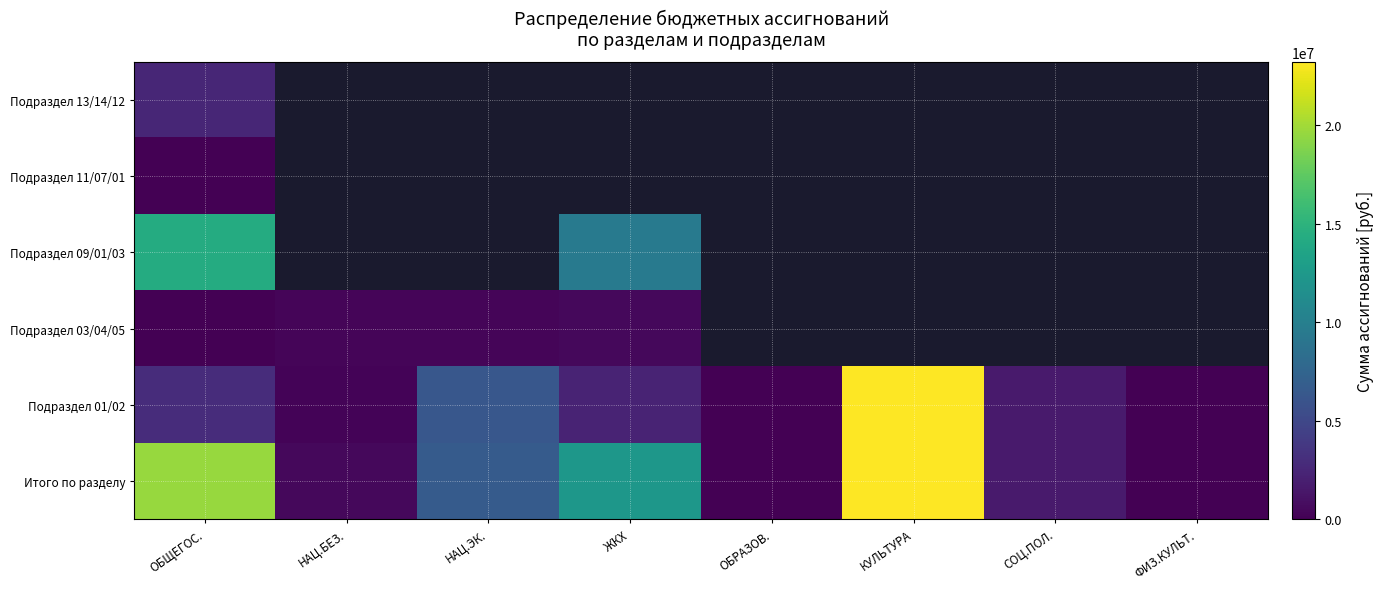

Where is Подраздел 13/14/12 nearest to the value 2487379?

ОБЩЕГОС.